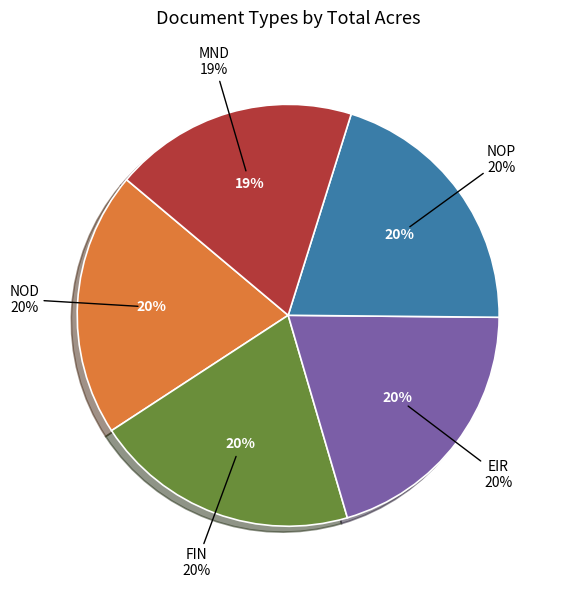

Count the number of slices in the pie.

5